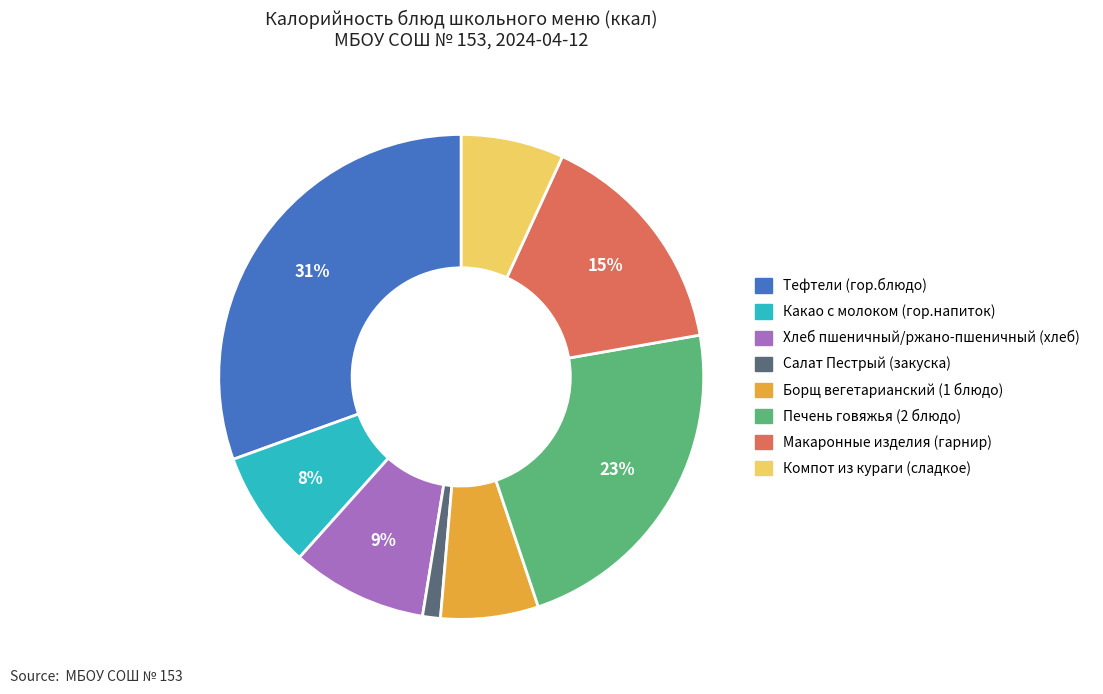

Do Салат Пестрый (закуска) and Тефтели (гор.блюдо) together represent more than half of the pie?

No